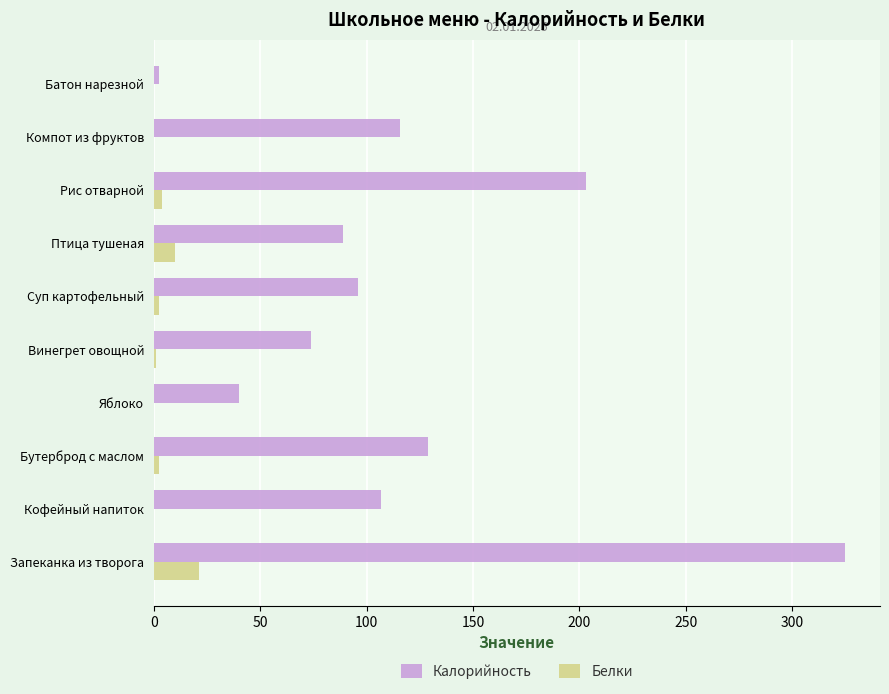

Which series has the largest total across all categories?

Калорийность